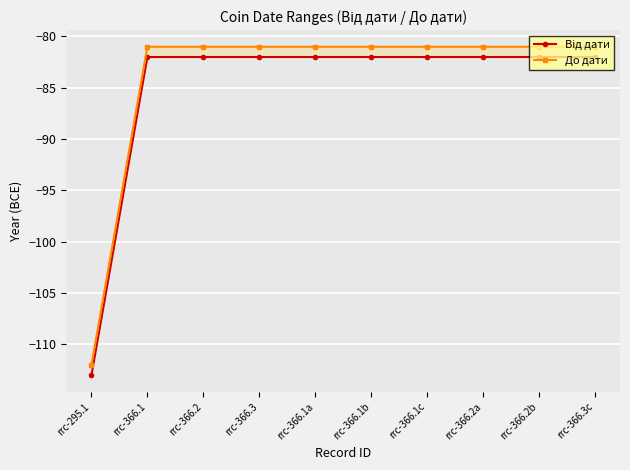

Rank the series at rrc-366.3c from highest to lowest value.

До дати, Від дати